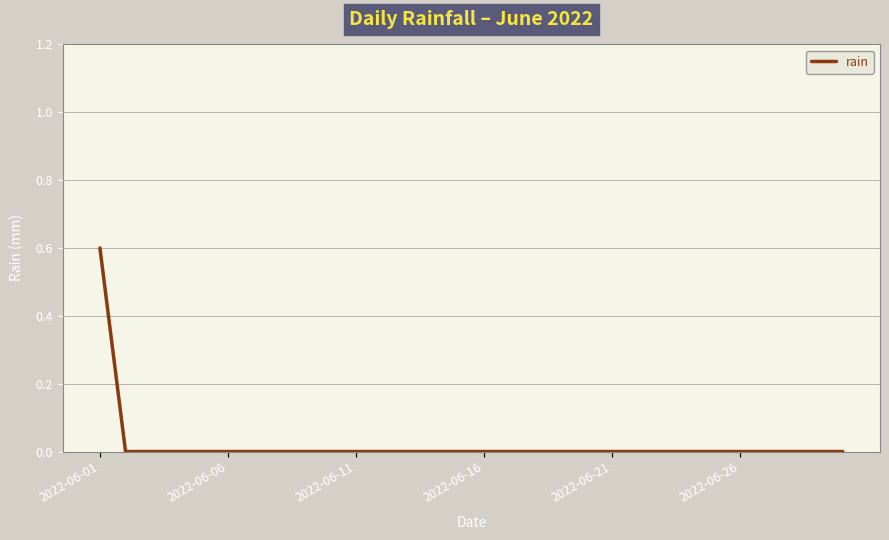

How many distinct data groups are displayed?

1